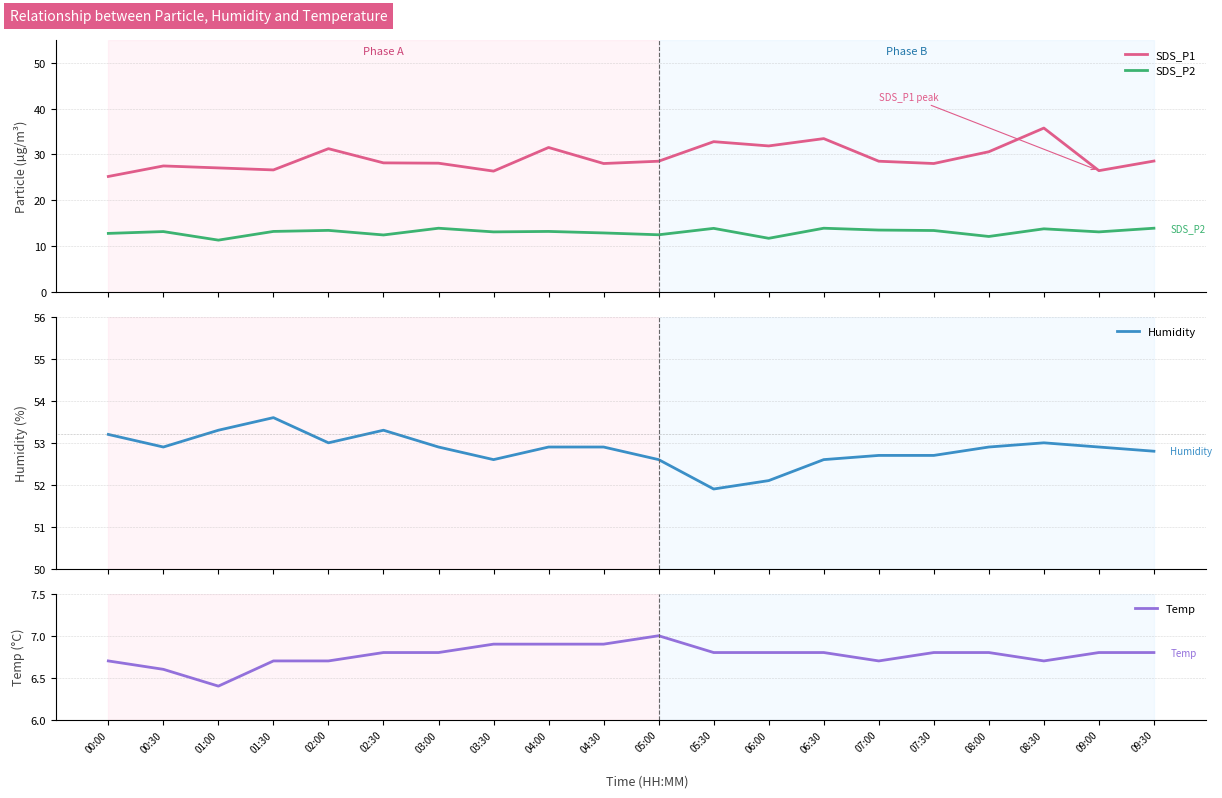

List the labels in order of Temp value, smallest first.

01:00, 00:30, 00:00, 01:30, 02:00, 07:00, 08:30, 02:30, 03:00, 05:30, 06:00, 06:30, 07:30, 08:00, 09:00, 09:30, 03:30, 04:00, 04:30, 05:00